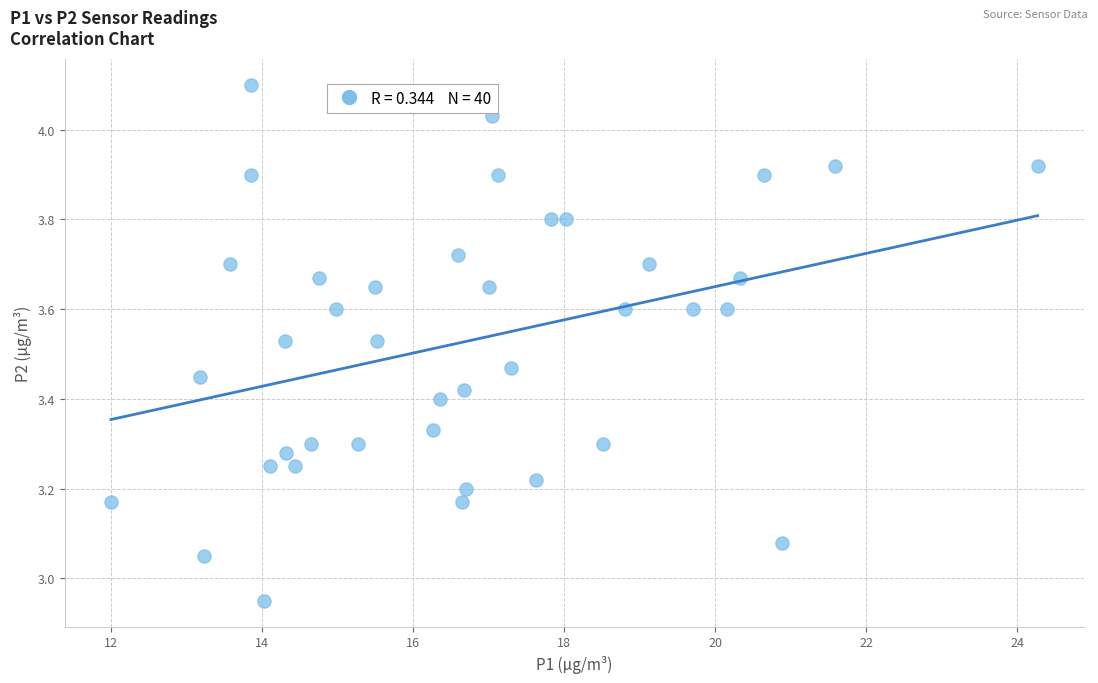

What is the range of X values (max minus min)?

12.3